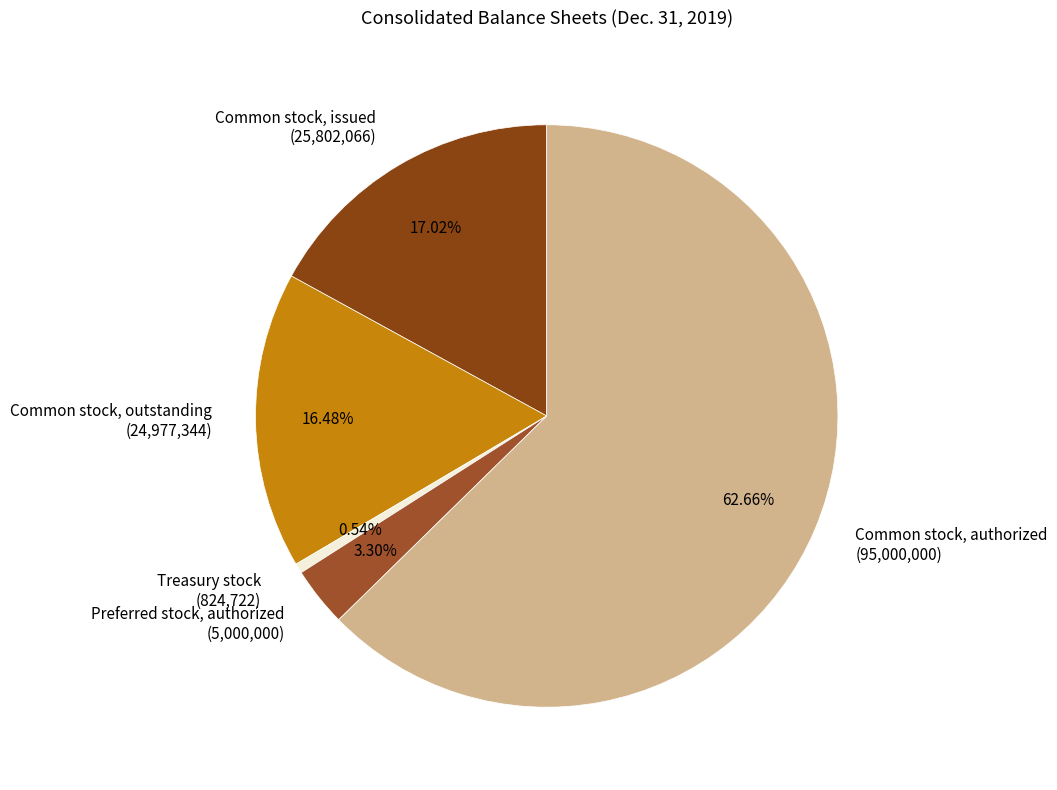

Which has a higher value, Treasury stock (824,722) or Common stock, issued (25,802,066)?

Common stock, issued (25,802,066)